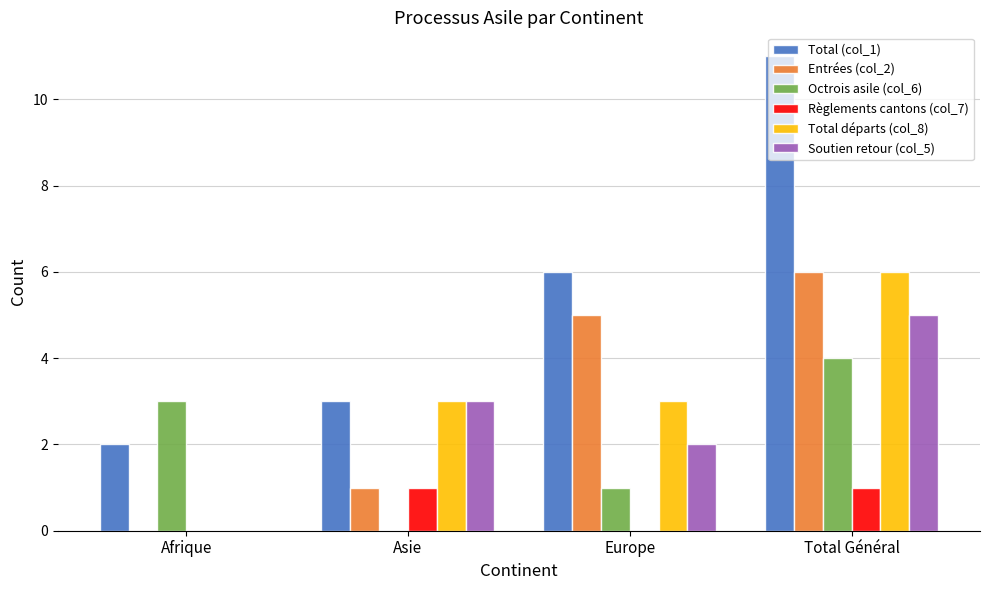

Reading left to right, transcribe all the data shown in this chart.

Total (col_1): Afrique=2	Asie=3	Europe=6	Total Général=11
Entrées (col_2): Afrique=0	Asie=1	Europe=5	Total Général=6
Octrois asile (col_6): Afrique=3	Asie=0	Europe=1	Total Général=4
Règlements cantons (col_7): Afrique=0	Asie=1	Europe=0	Total Général=1
Total départs (col_8): Afrique=0	Asie=3	Europe=3	Total Général=6
Soutien retour (col_5): Afrique=0	Asie=3	Europe=2	Total Général=5